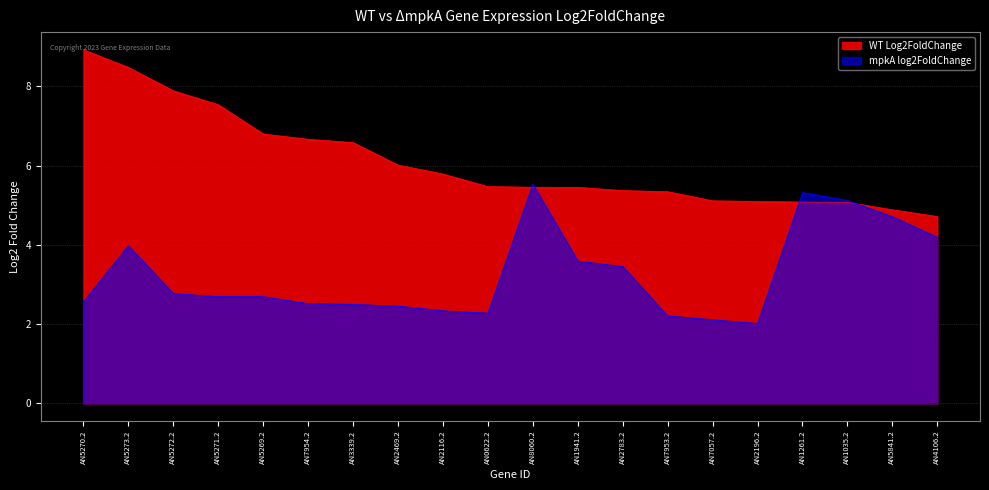

How many data points in WT Log2FoldChange are less than 5?

2